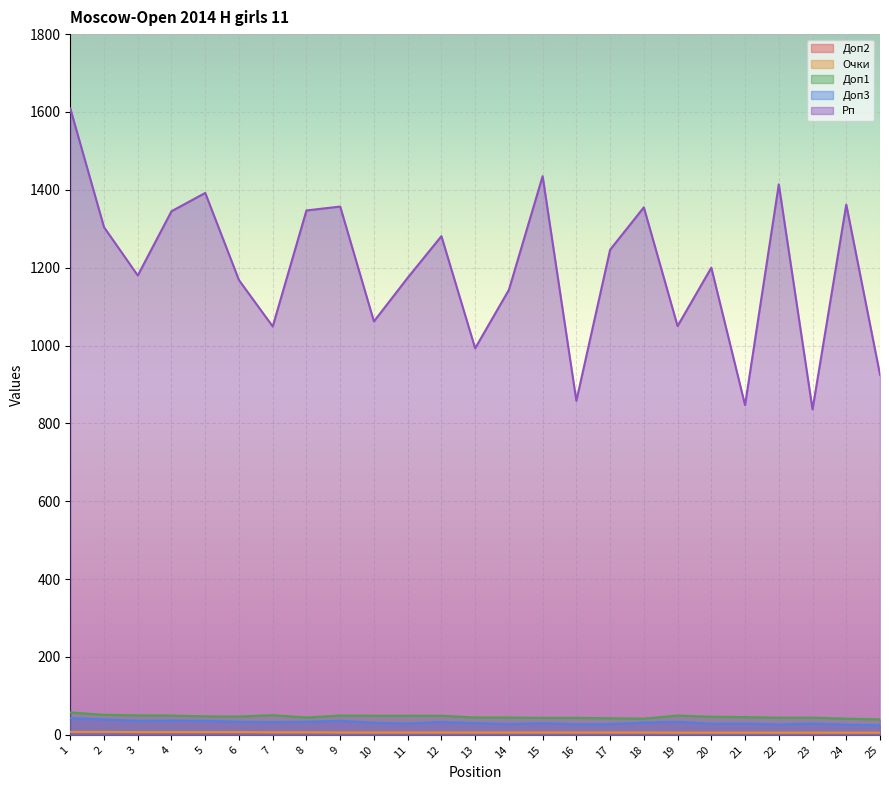

True or false: Рп and Доп3 intersect in this chart.

False